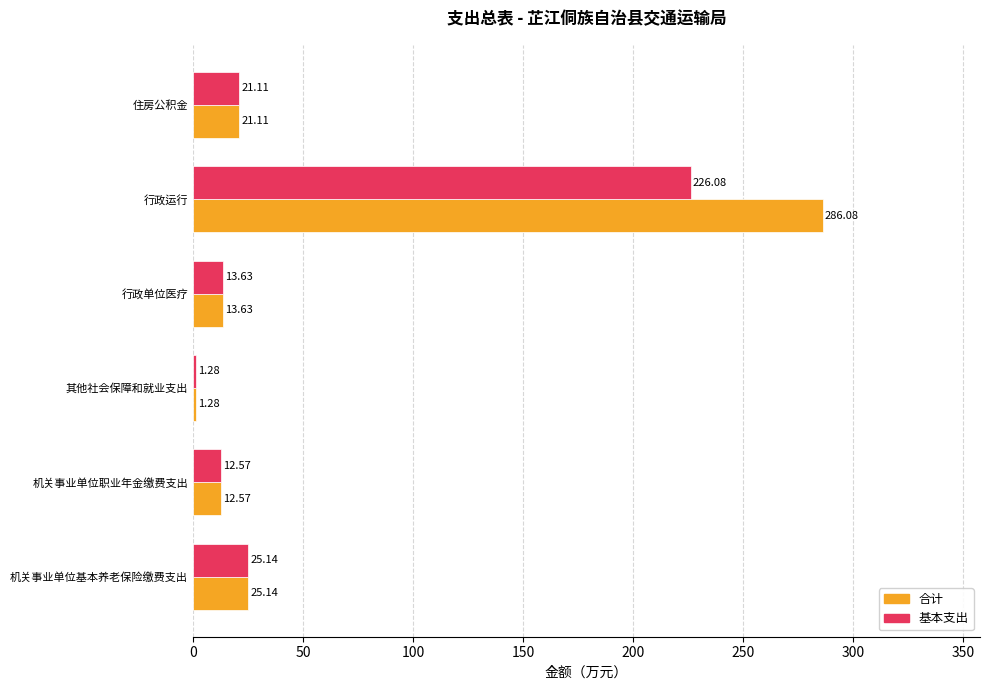

At which label does 合计 reach its peak?

行政运行